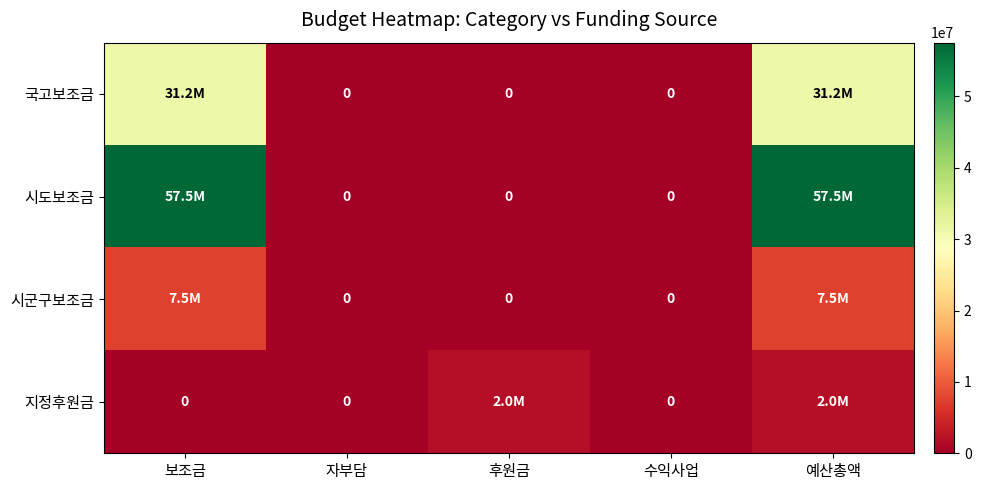

Which series has the largest range (max minus min)?

시도보조금